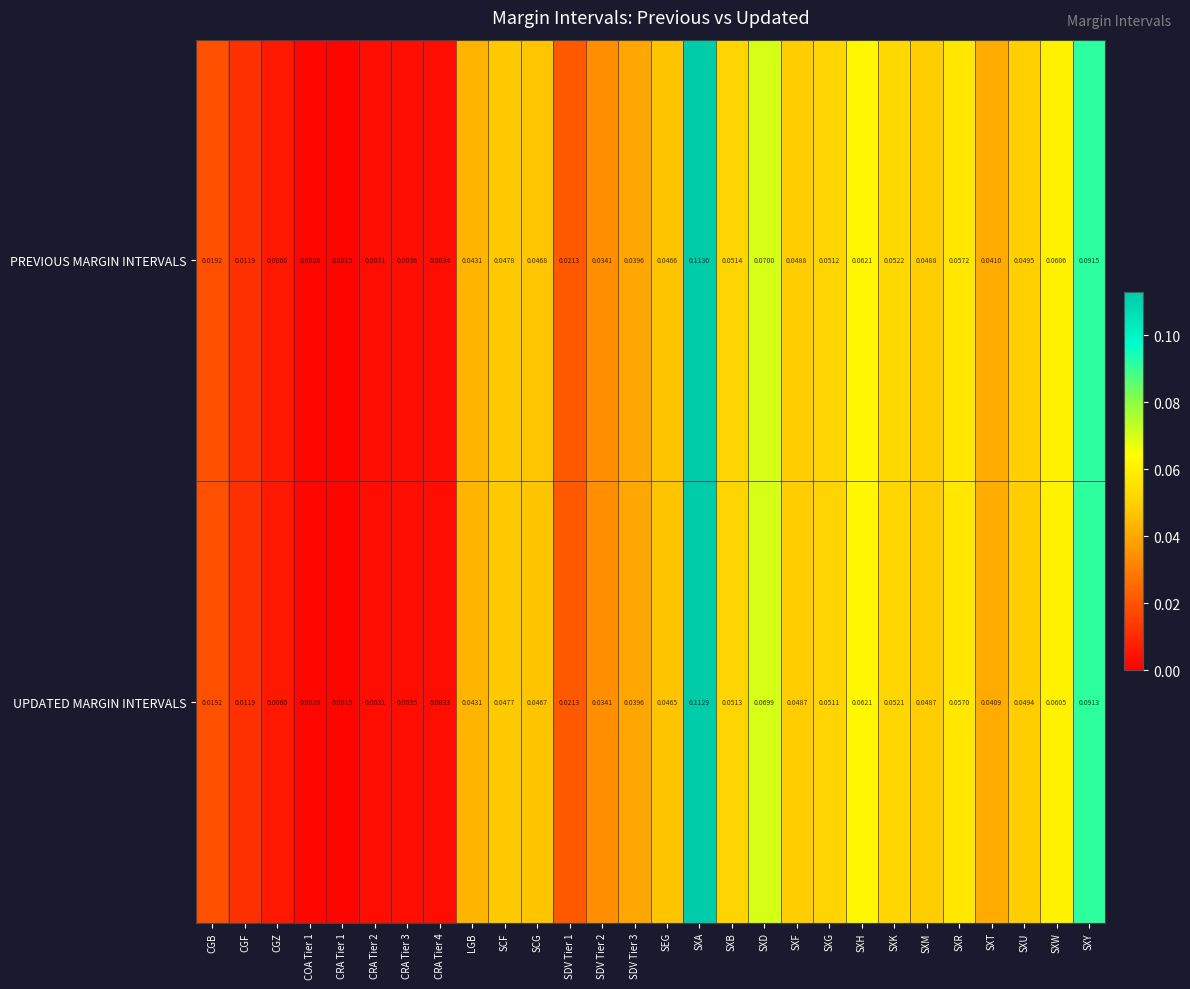

How many series are shown in this chart?

2